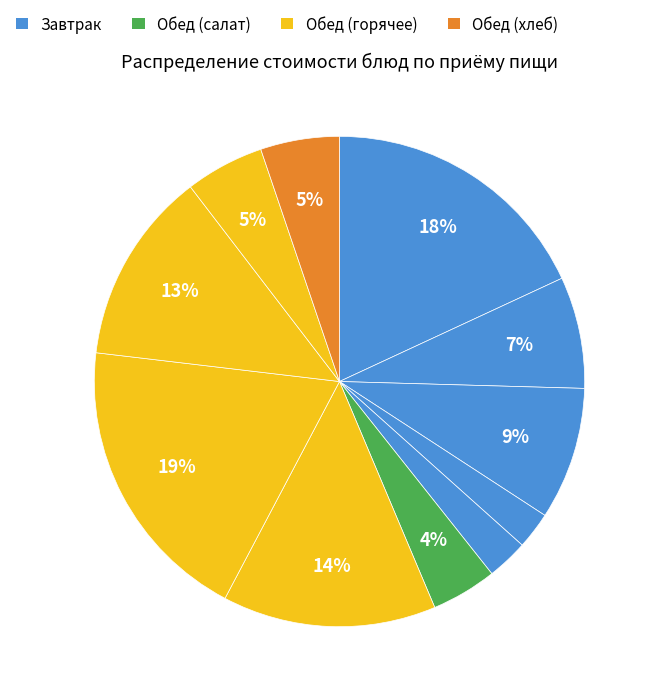

How many slices are in this pie chart?

11